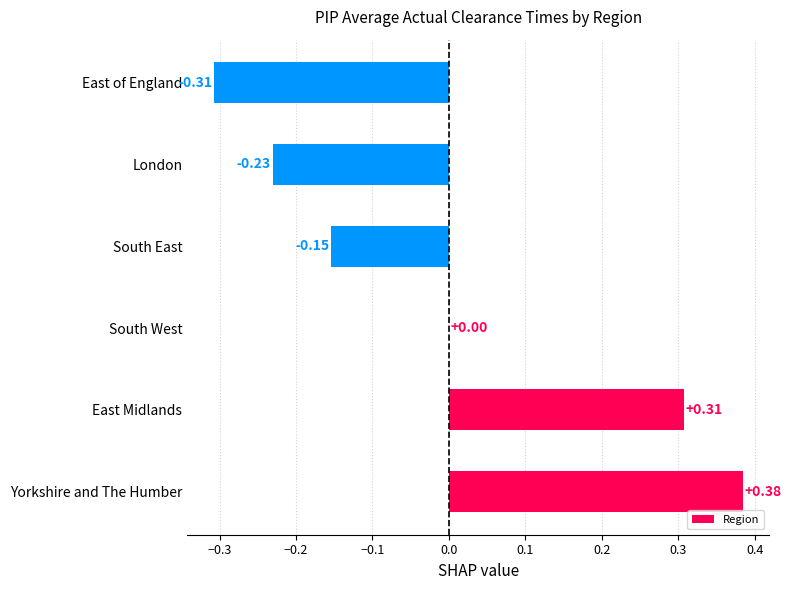

Where is the data nearest to the value 0?

South West